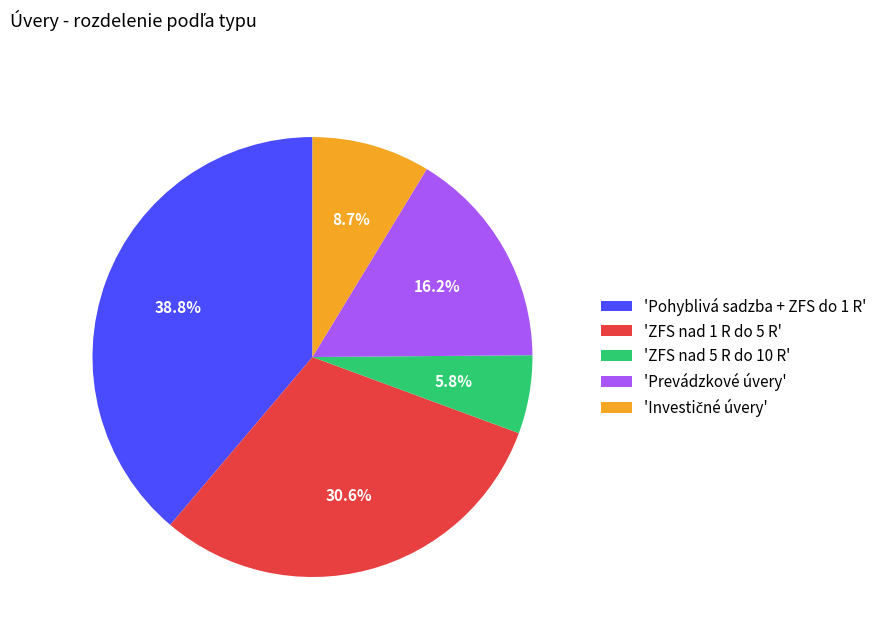

To the nearest percent, what is the difference between the largest and smallest slice percentages?

33%